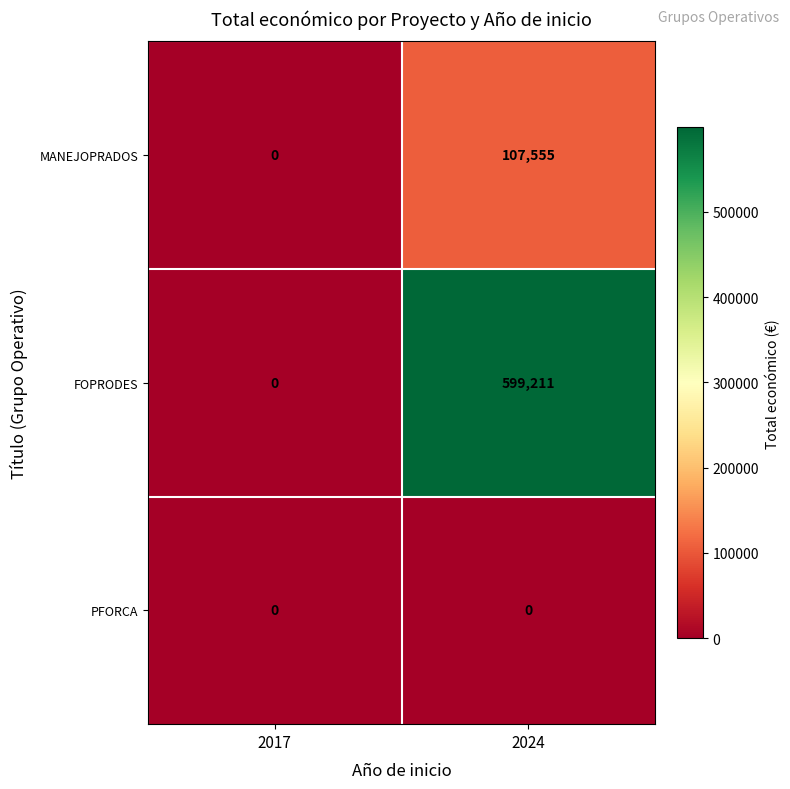

What is the total value across all series at 2024?

706766